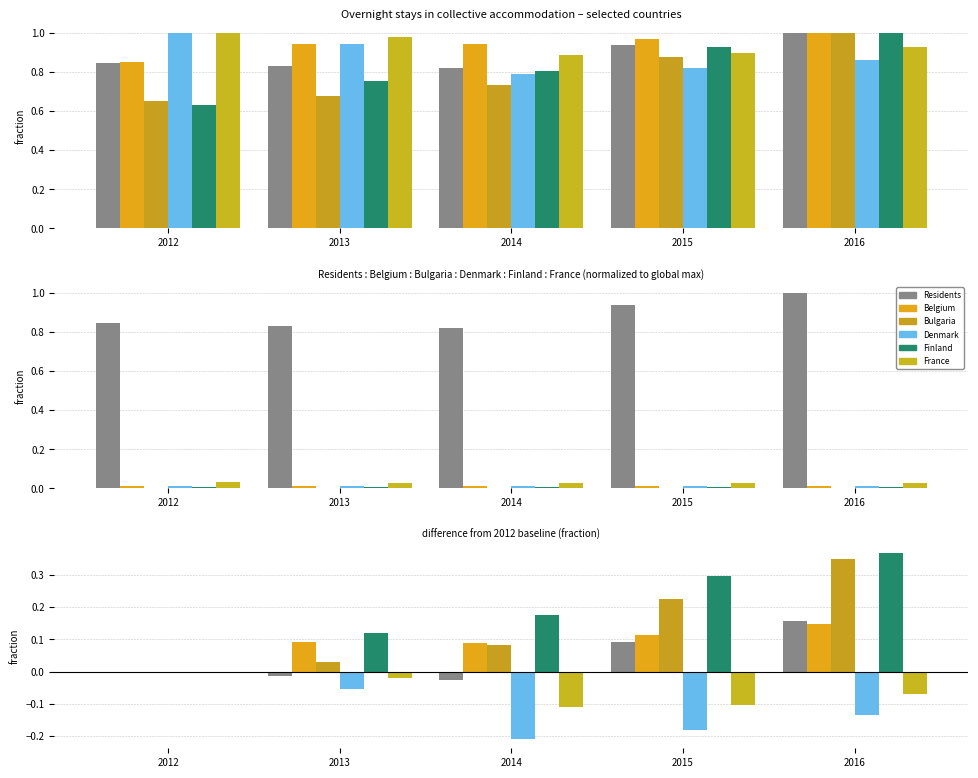

How many France values are between 0 and 1?

1